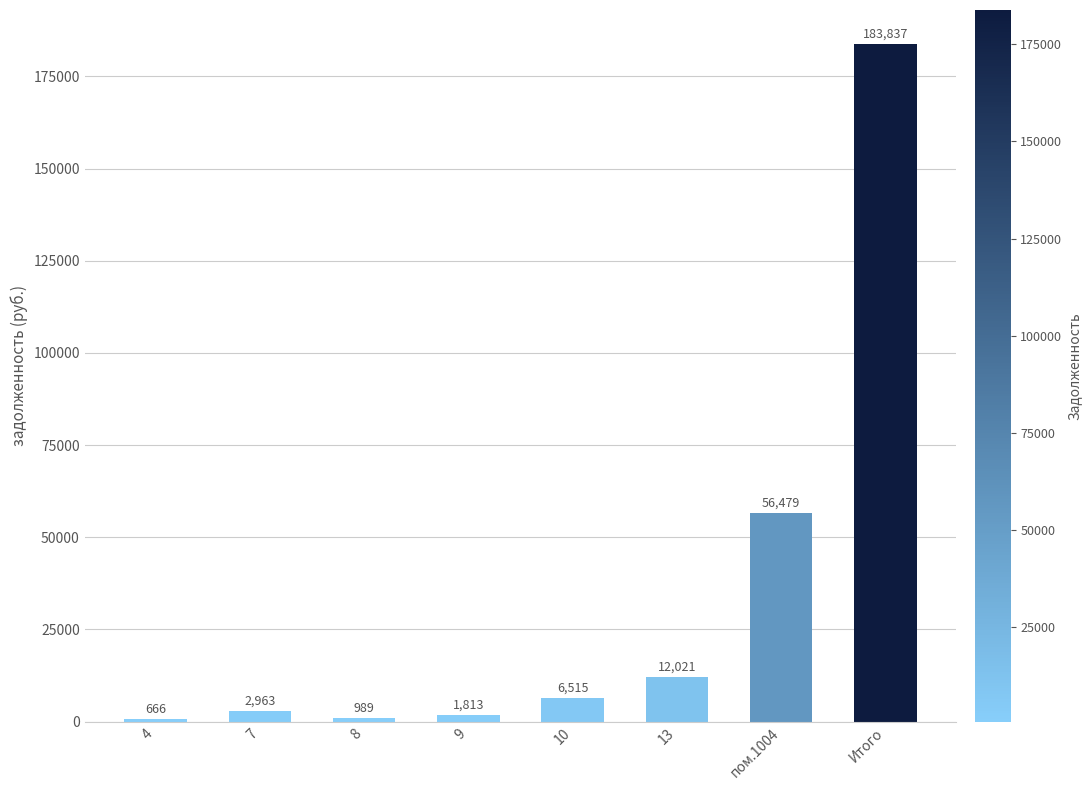

How many bars are there in total?

8